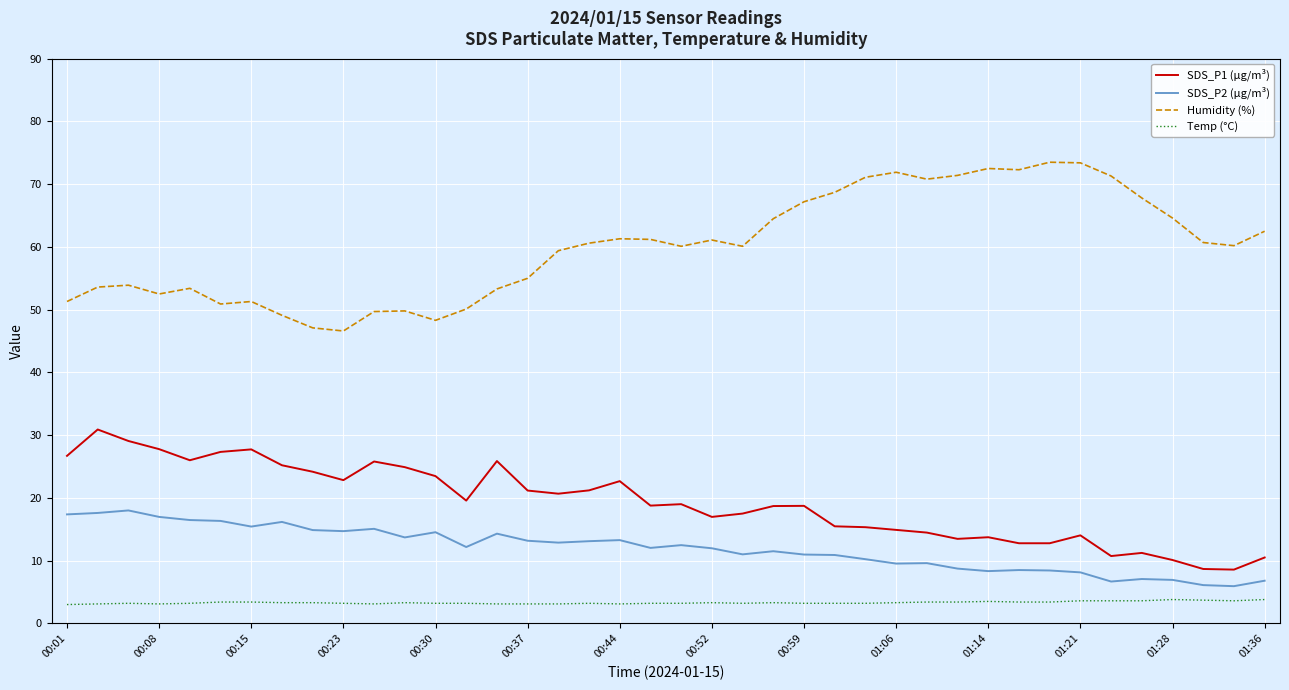

Which series has the largest total across all categories?

Humidity (%)